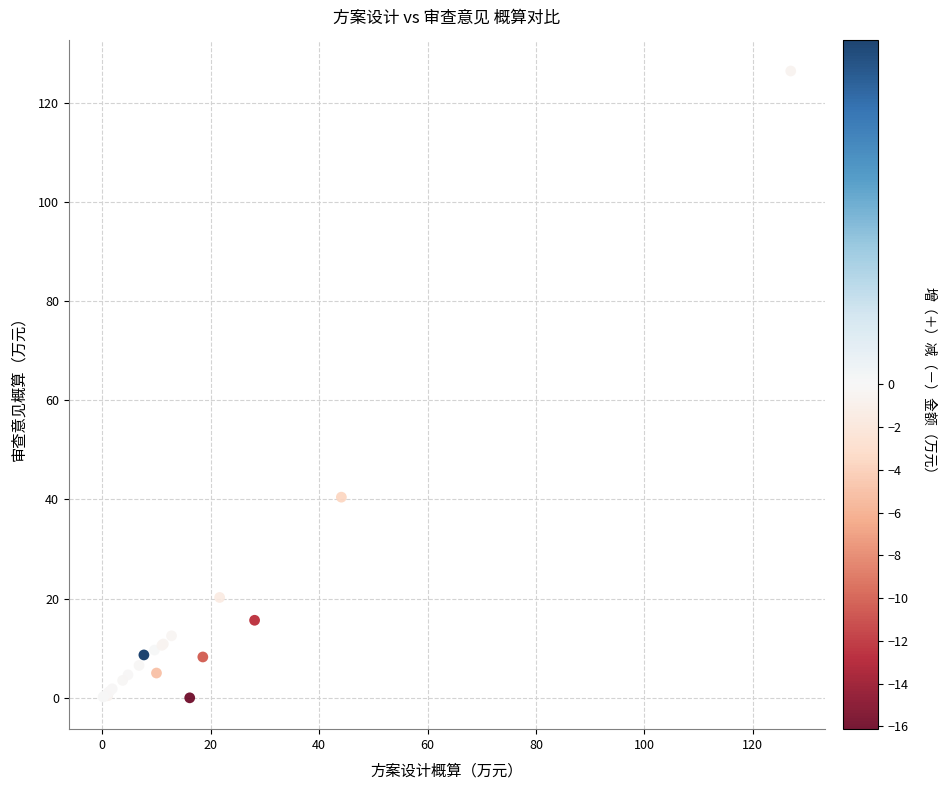

What Y value in the scatter plot is closest to 63?

40.5